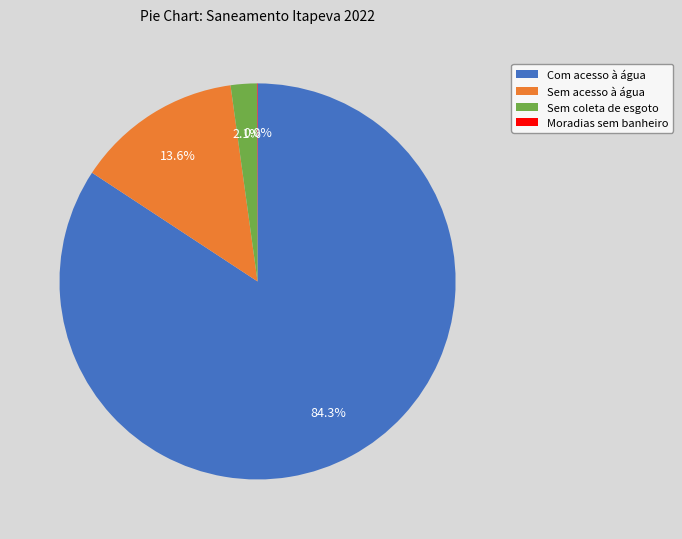

True or false: Sem acesso à água accounts for 14% of the total.

True